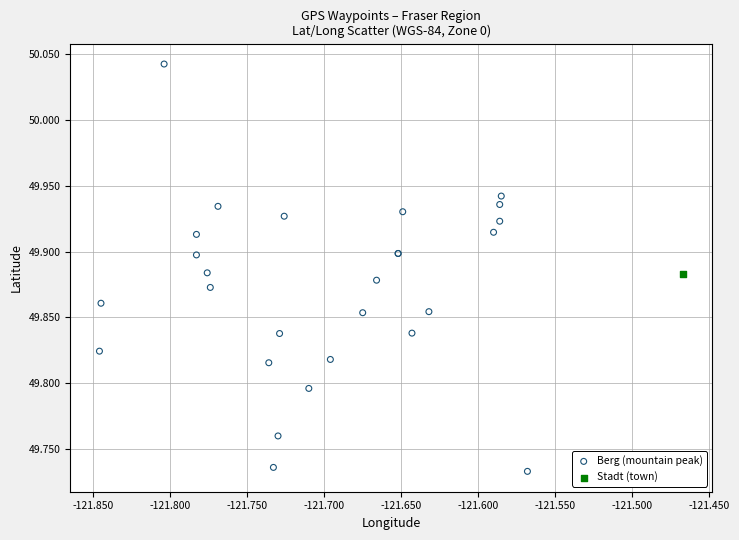

What are all the series names shown in the legend?

Berg (mountain peak), Stadt (town)